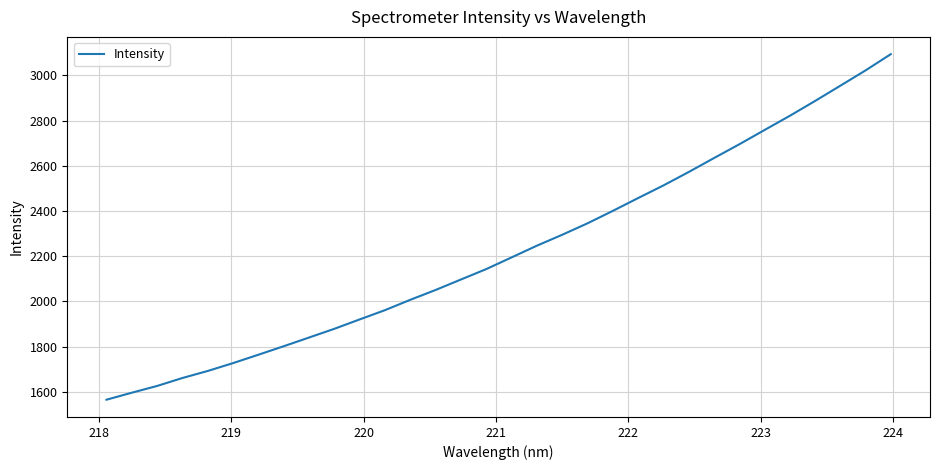

What is the difference between the maximum and minimum values?

1528.9